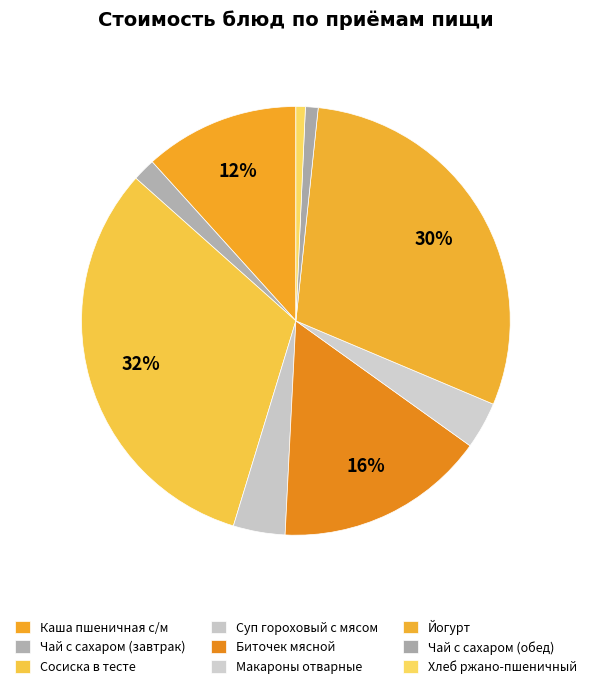

How many segments does this pie chart have?

9